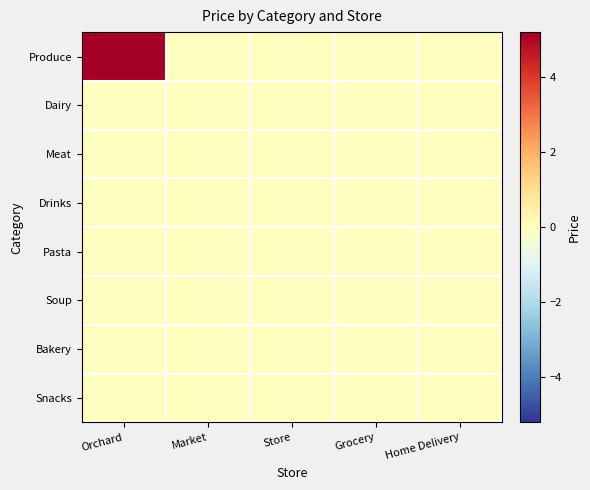

List the series in order of their peak value, lowest first.

Dairy, Meat, Drinks, Pasta, Soup, Bakery, Snacks, Produce